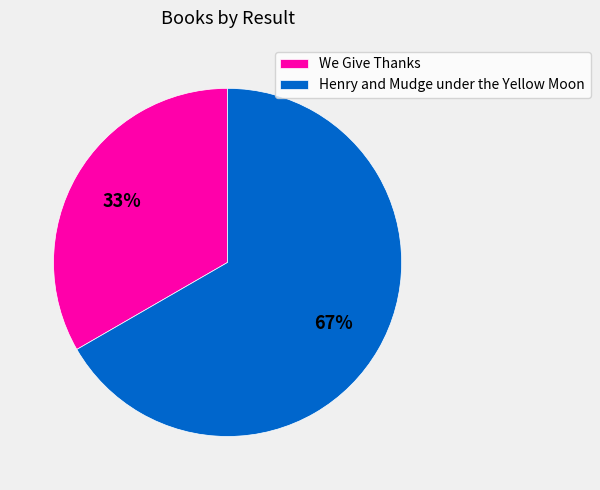

Which category has the biggest portion of the pie?

Henry and Mudge under the Yellow Moon